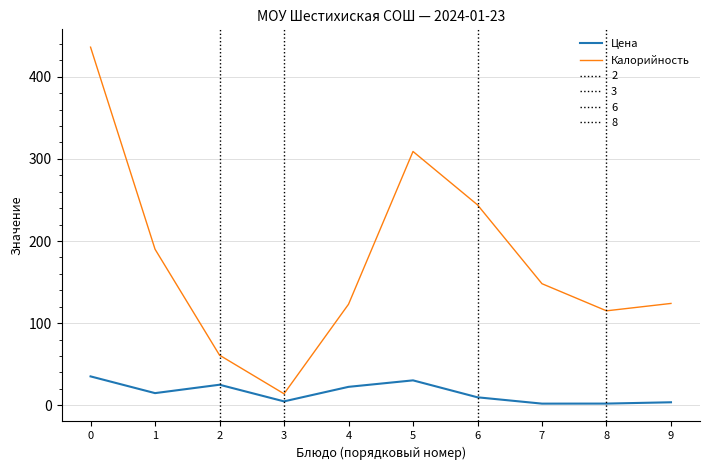

True or false: Калорийность and Цена intersect in this chart.

False